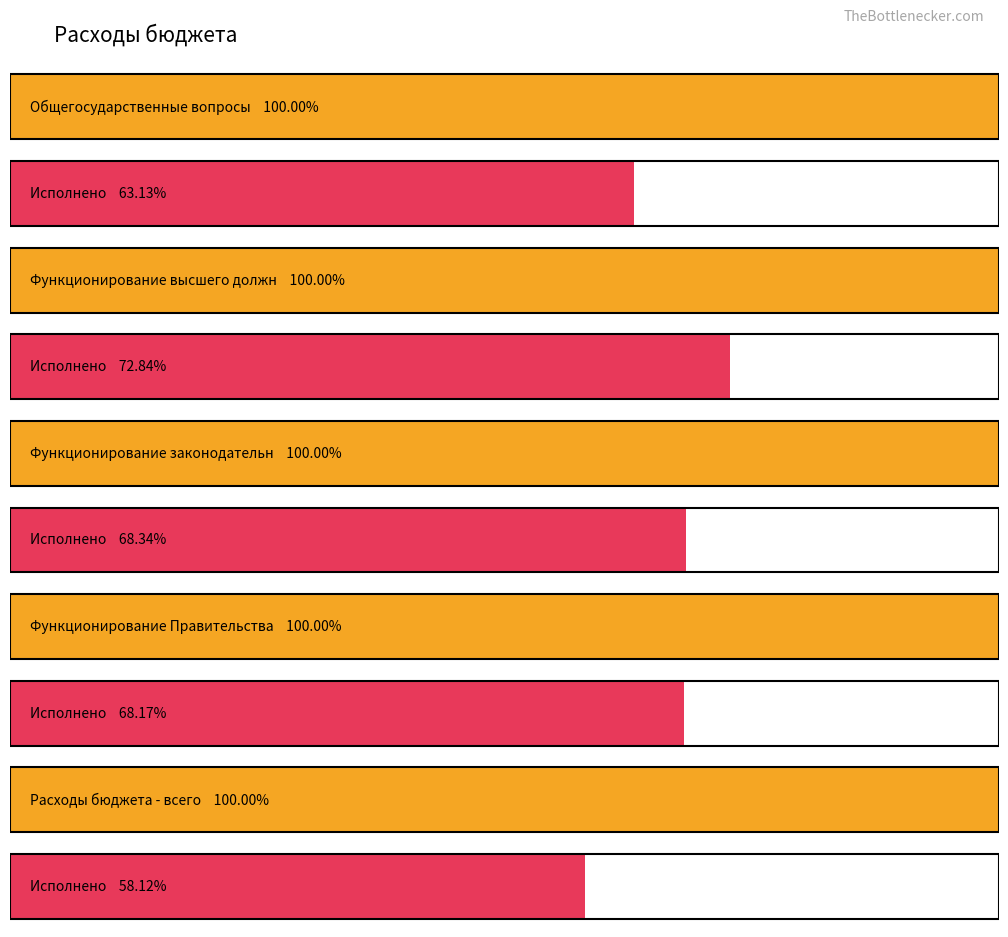

At which label is Исполнено closest to 276081442?

Общегосударственные вопросы